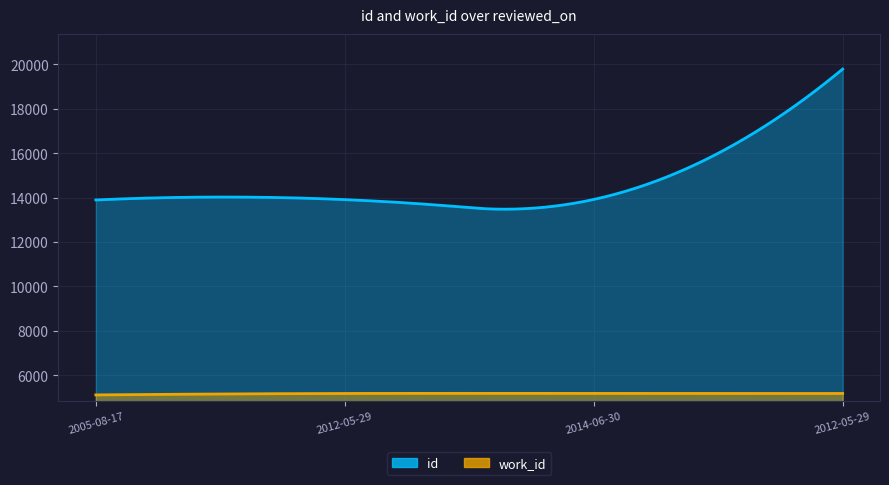

True or false: id and work_id cross at least once.

False